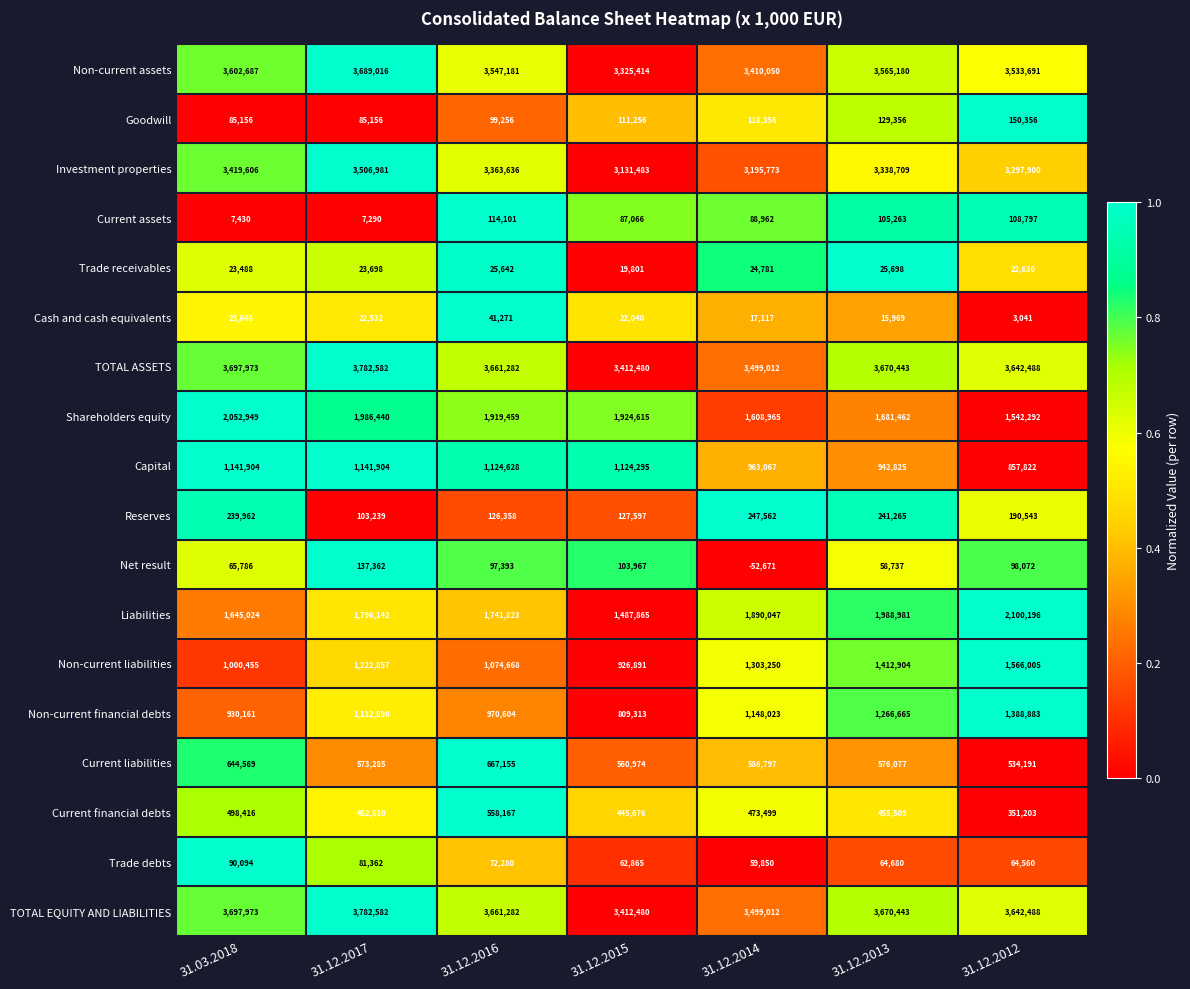

List the labels in order of Liabilities value, largest first.

31.12.2012, 31.12.2013, 31.12.2014, 31.12.2017, 31.12.2016, 31.03.2018, 31.12.2015